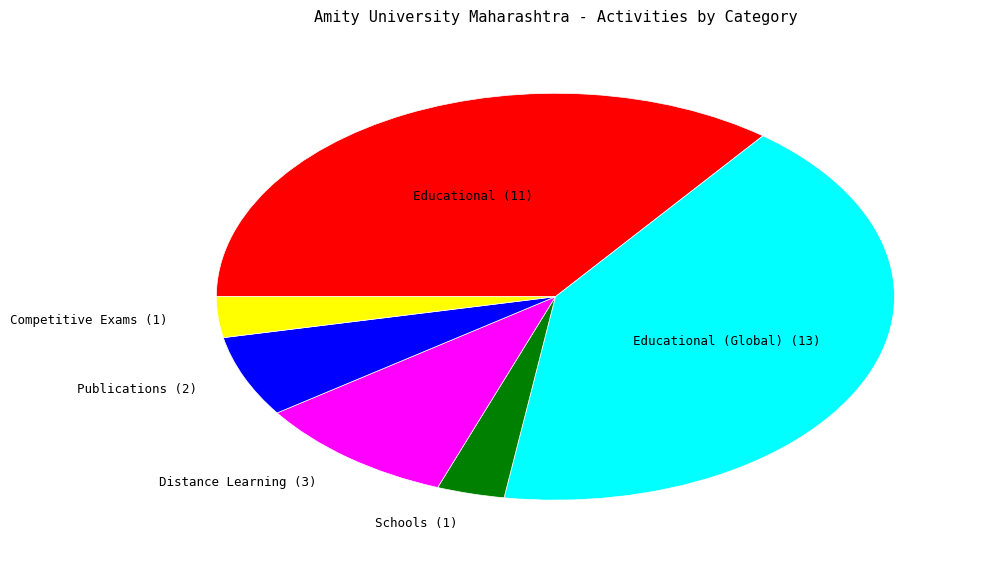

How many segments does this pie chart have?

6